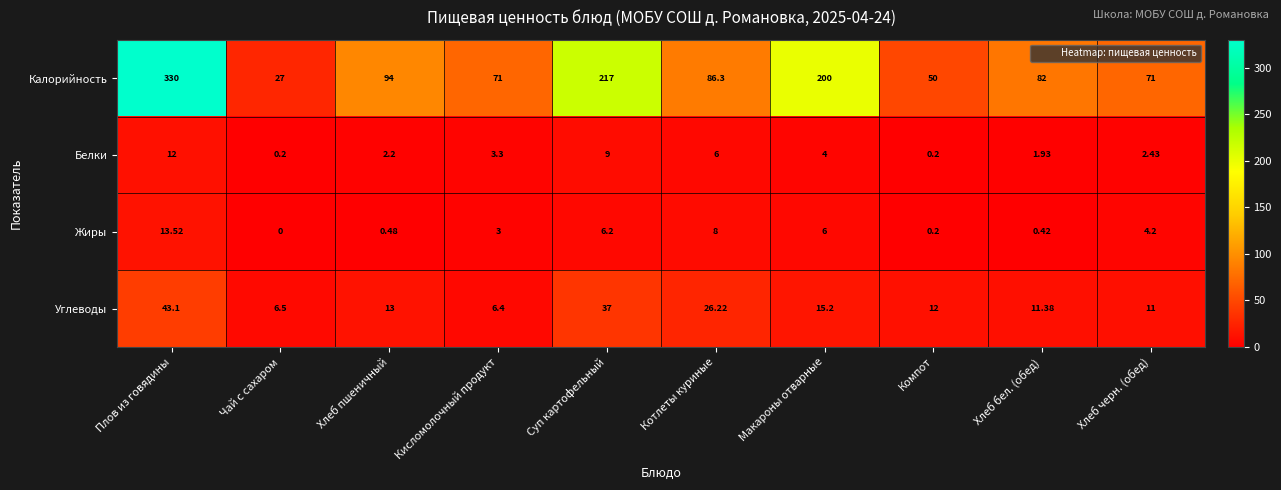

Which label corresponds to the largest value in the chart?

Плов из говядины